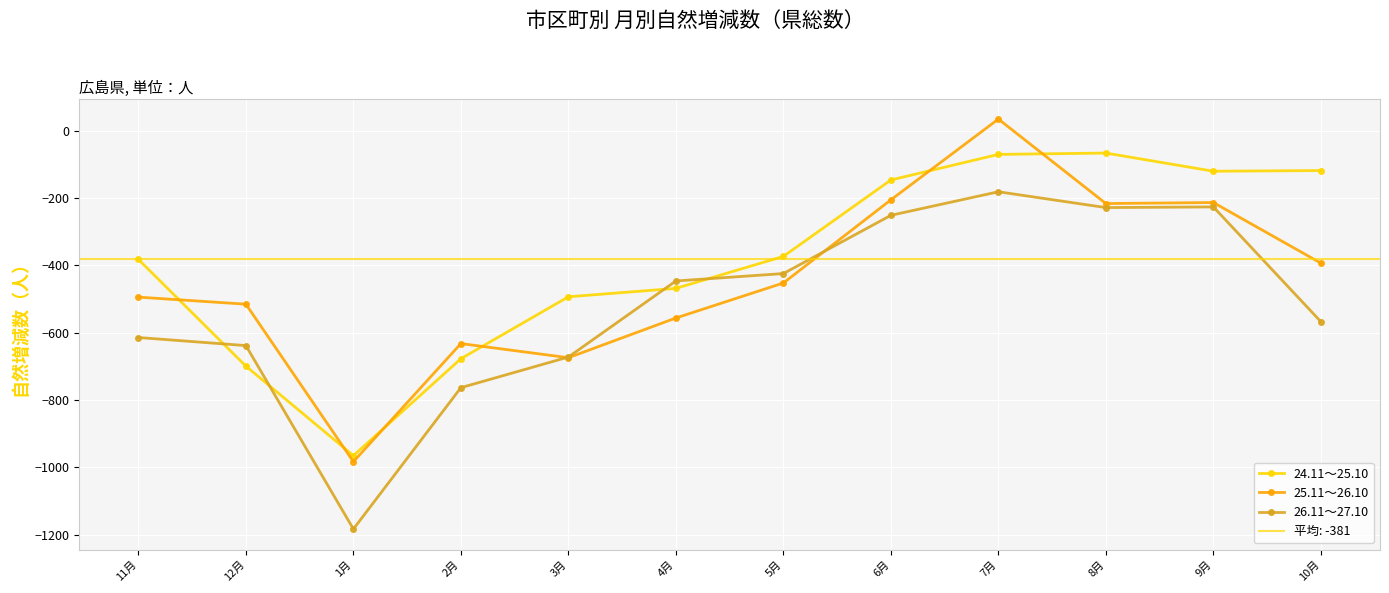

Which series has the largest total across all categories?

24.11～25.10